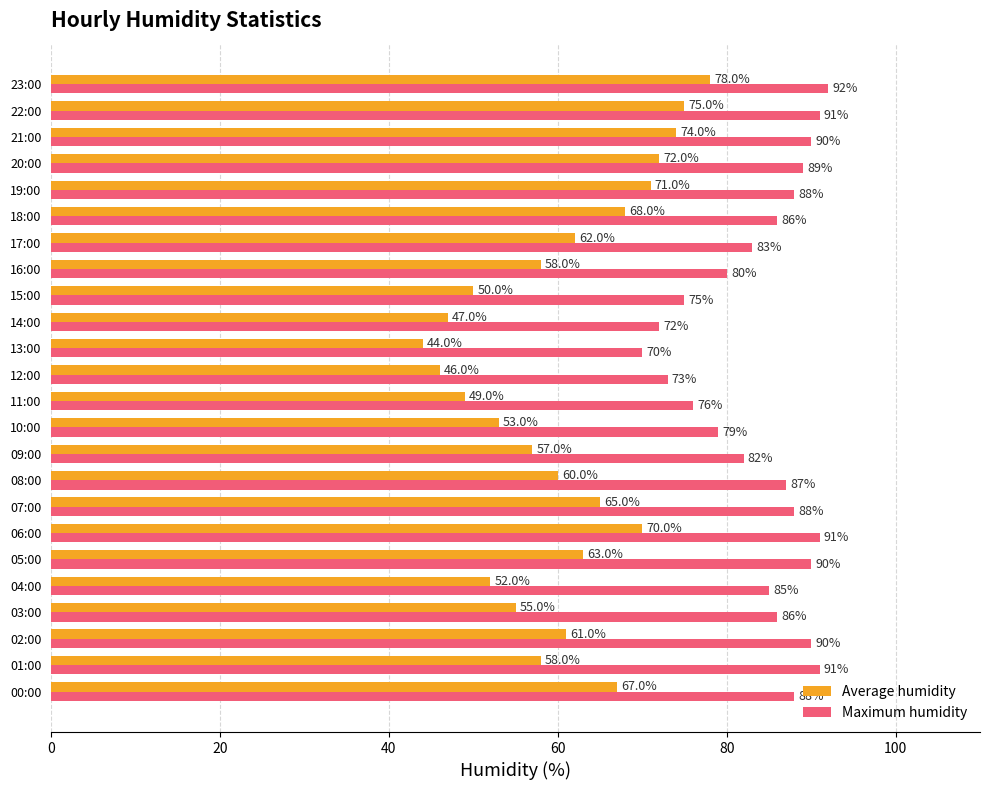

At which category does the chart reach its peak across all series?

23:00